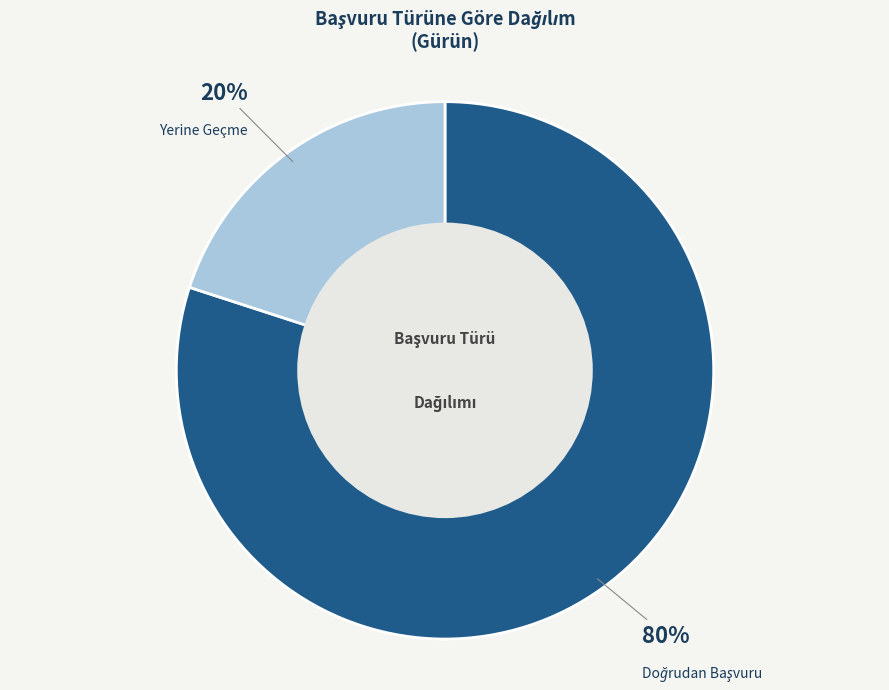

To the nearest percent, what is the average slice percentage?

50%